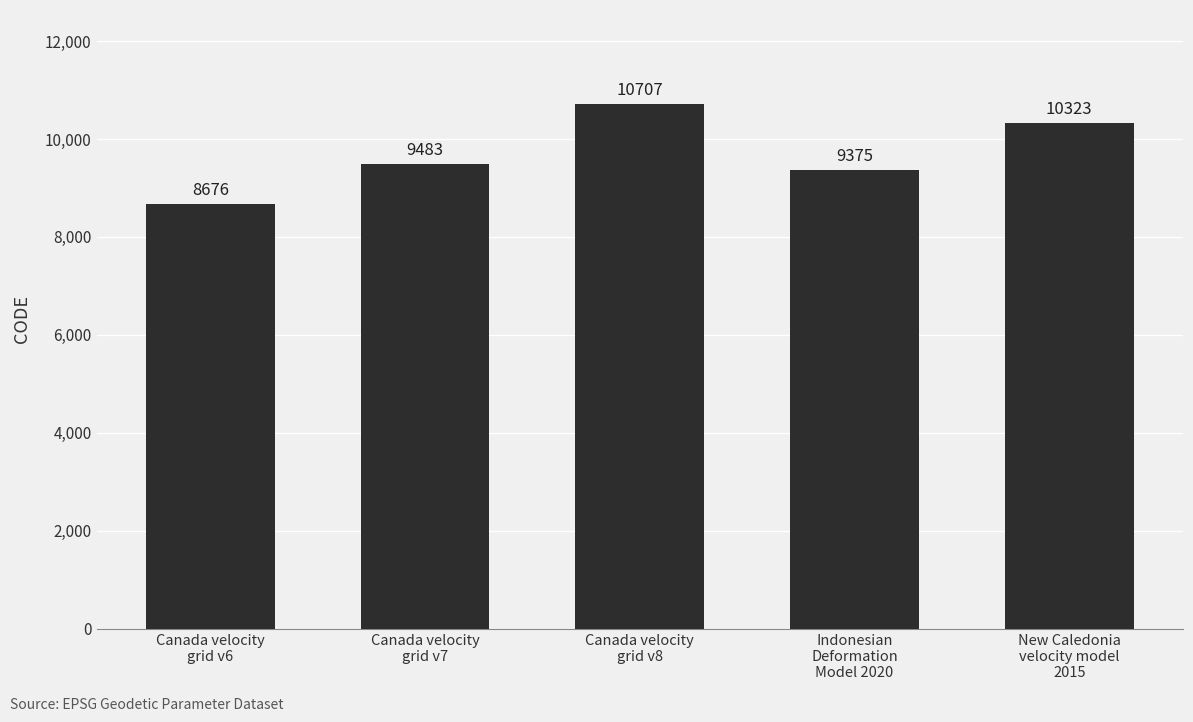

Read the value at New Caledonia
velocity model
2015, to the nearest 100.

10300